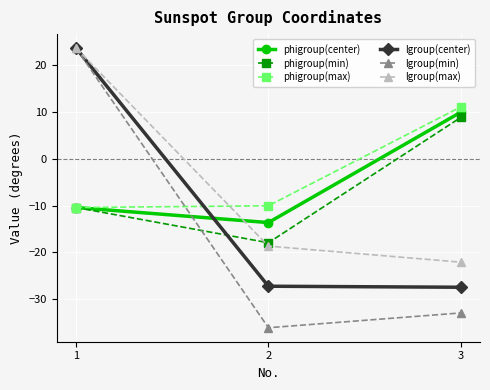

The phigroup(center) series shows 10.0 at 3. True or false?

True